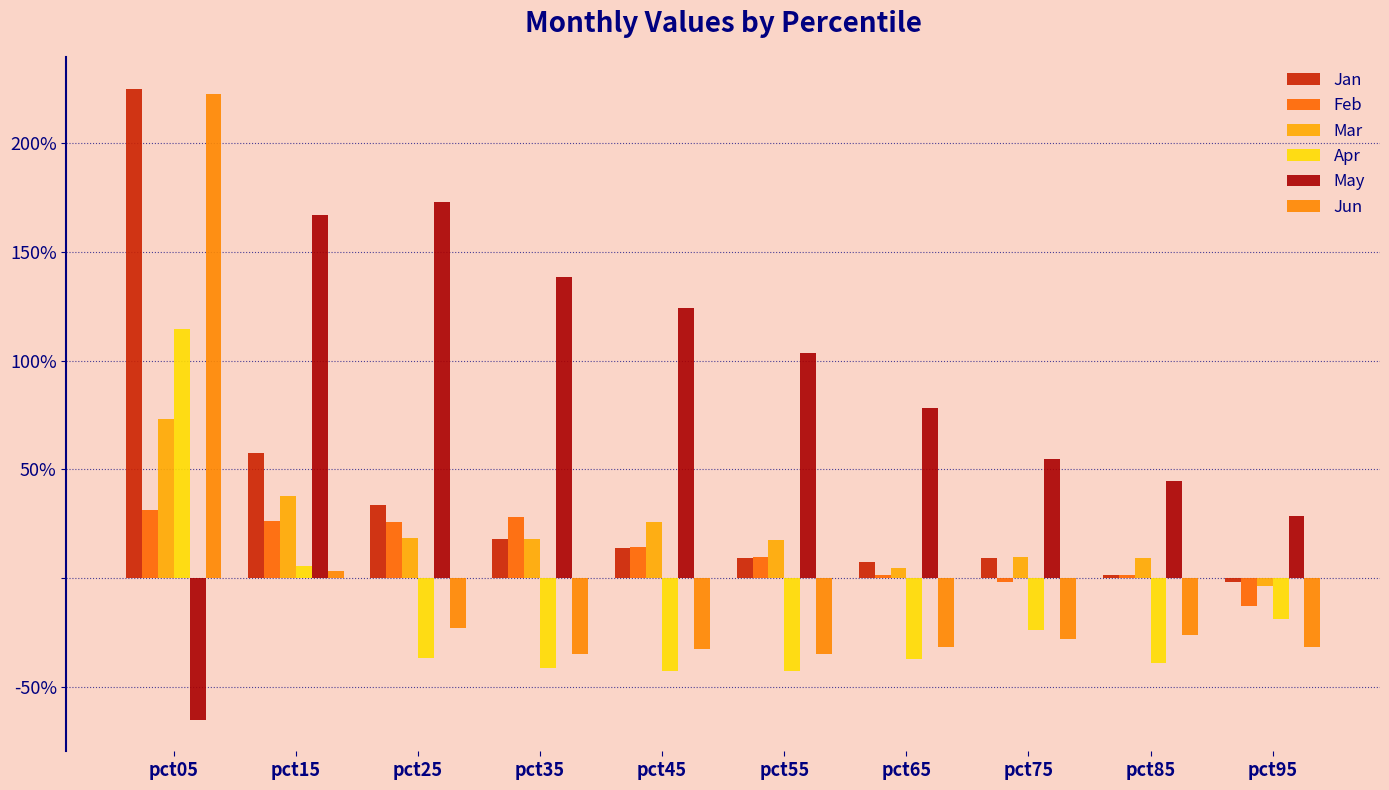

Between pct05 and pct55, which series saw the biggest shift?

Jun